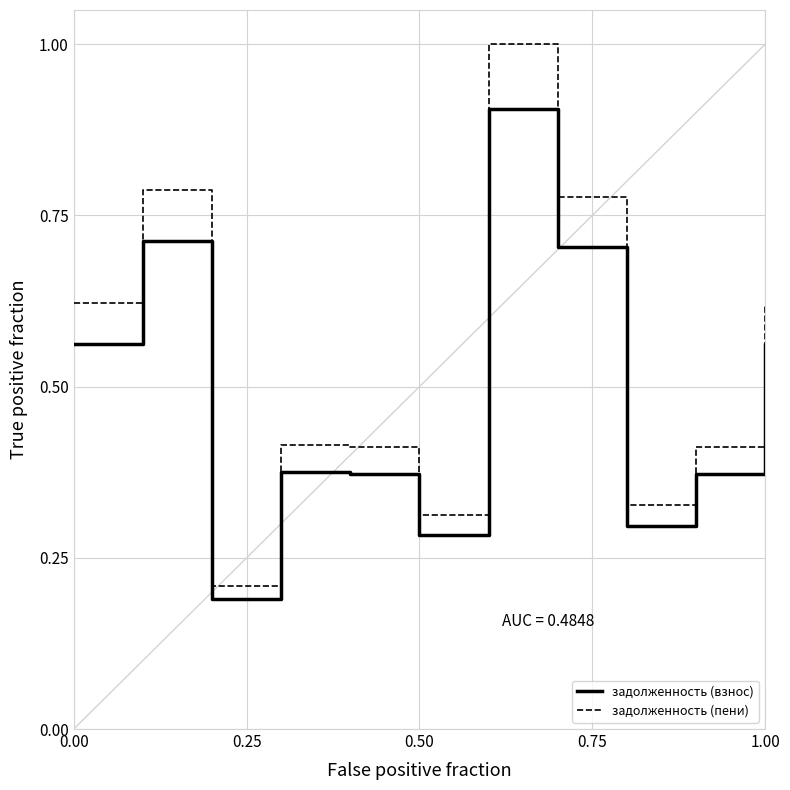

Which series has the largest total across all categories?

задолженность (пени)